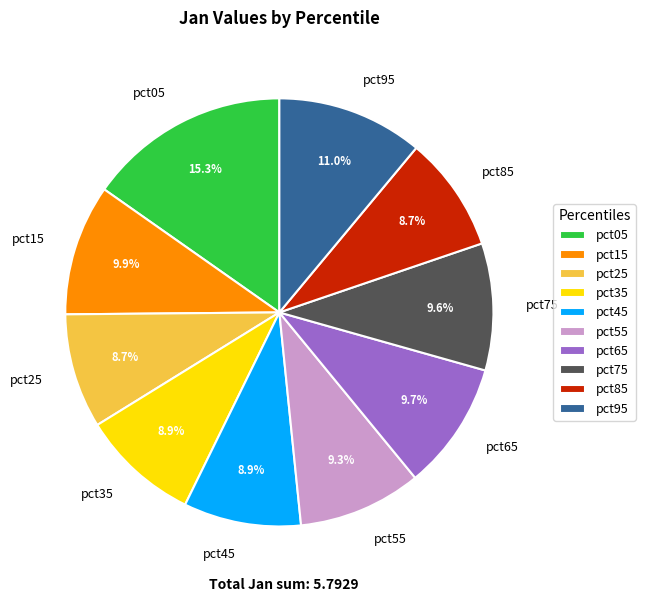

Do pct65 and pct35 together represent more than half of the pie?

No